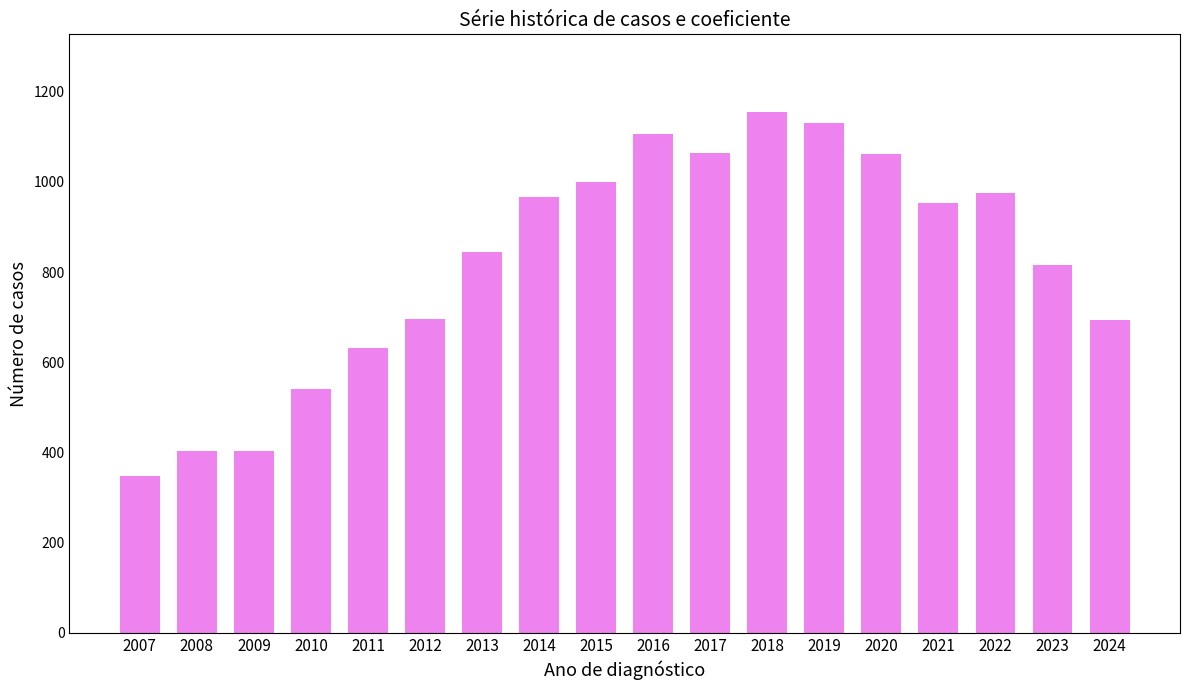

How many data points are less than 954?

9